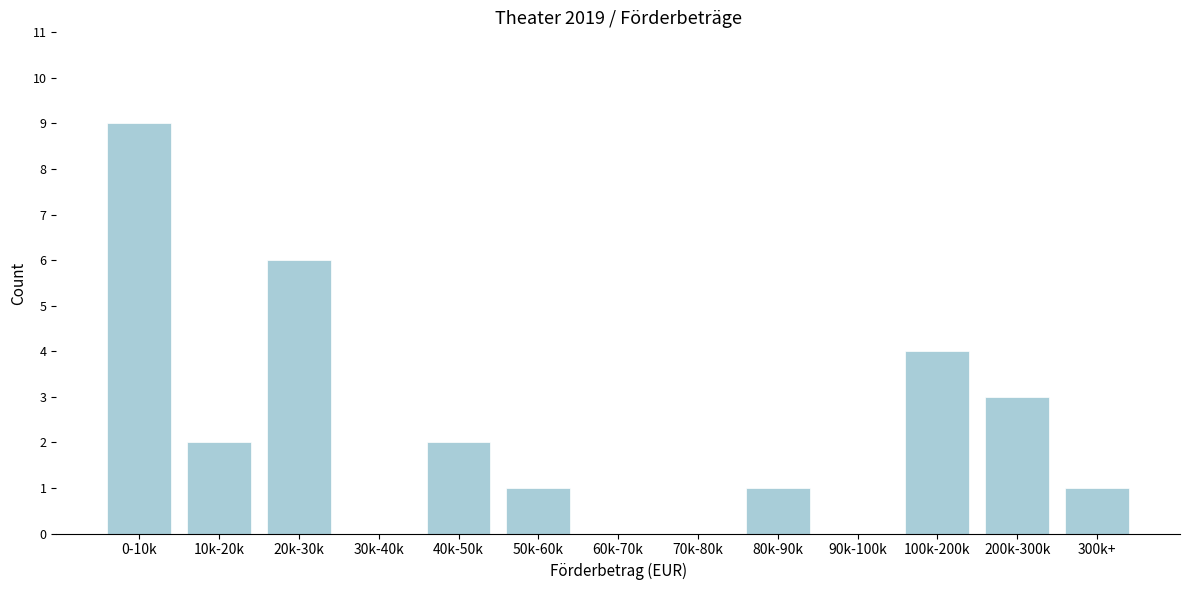

Reading left to right, extract all data points from this chart.

0-10k=9	10k-20k=2	20k-30k=6	30k-40k=0	40k-50k=2	50k-60k=1	60k-70k=0	70k-80k=0	80k-90k=1	90k-100k=0	100k-200k=4	200k-300k=3	300k+=1